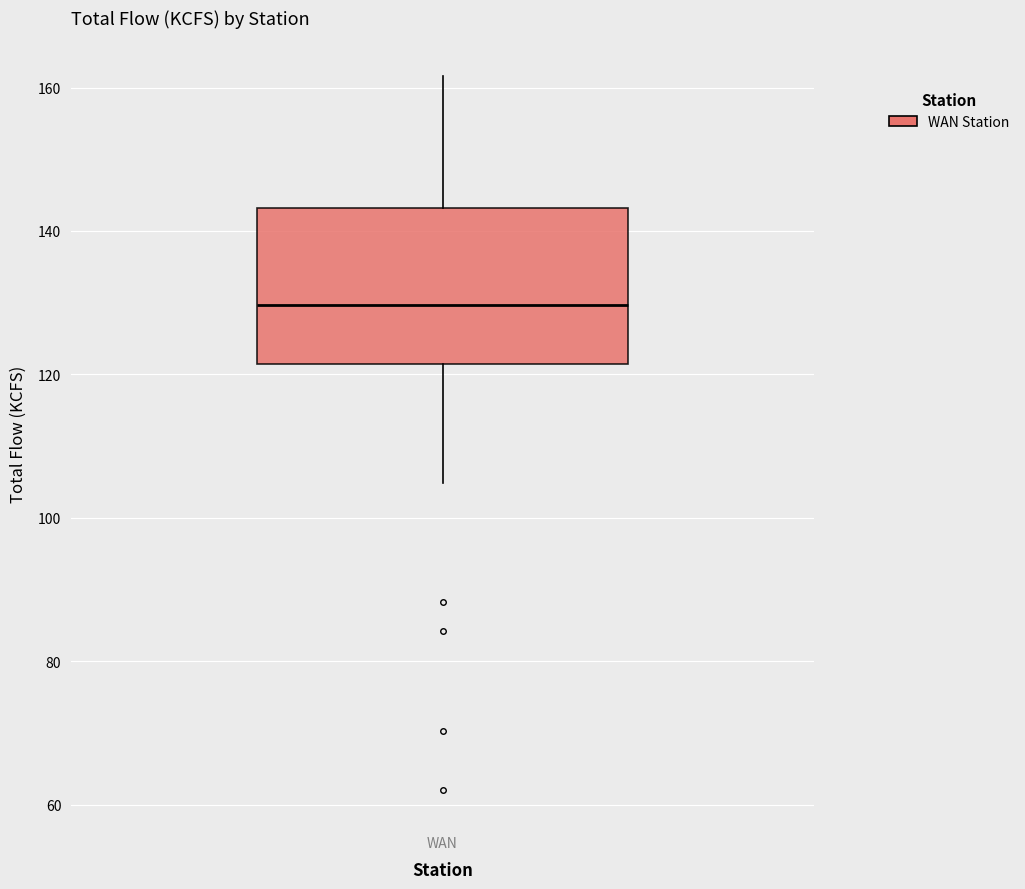

Transcribe this box plot: give where the median line is, the range the box spans, and where the two whiskers end, as read against the y-axis. The values are not printed on the chart, so give them approximately, as read against the axis.

median 130, box 122 to 144, whiskers 104 to 162